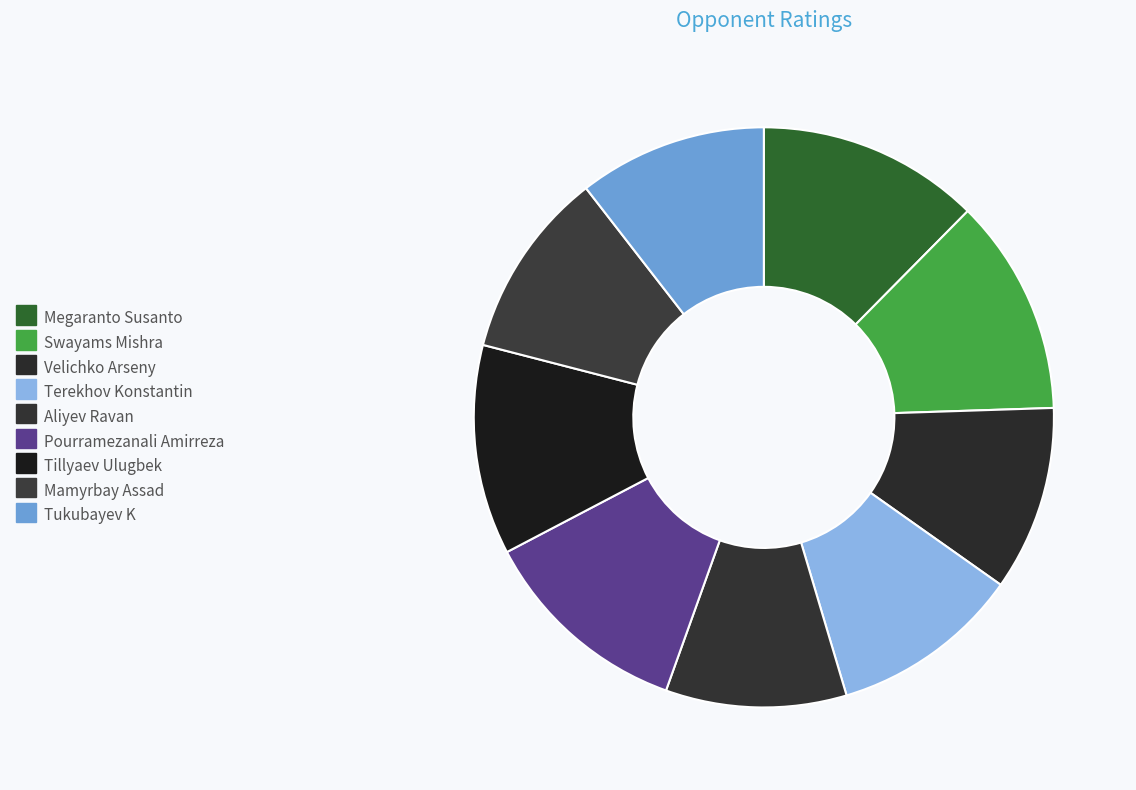

What is the total percentage of Velichko Arseny and Tukubayev K?

20.8%